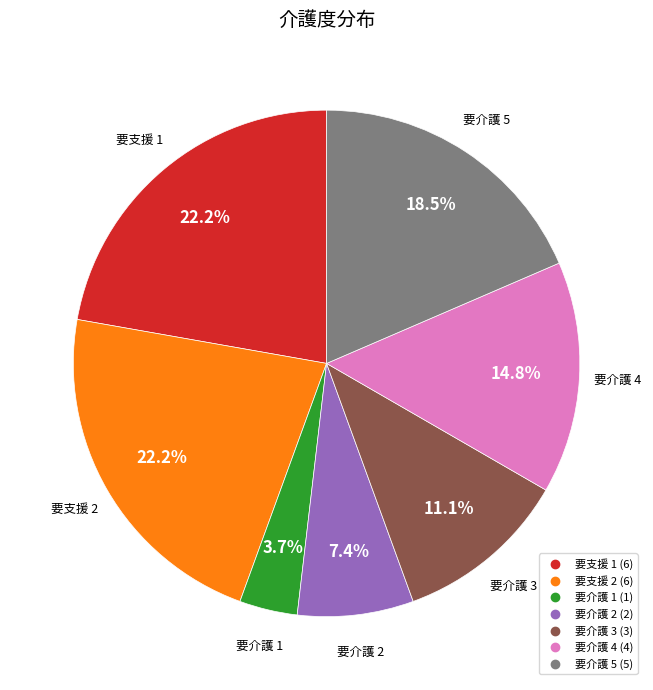

Is there any slice that represents more than half of the pie?

No